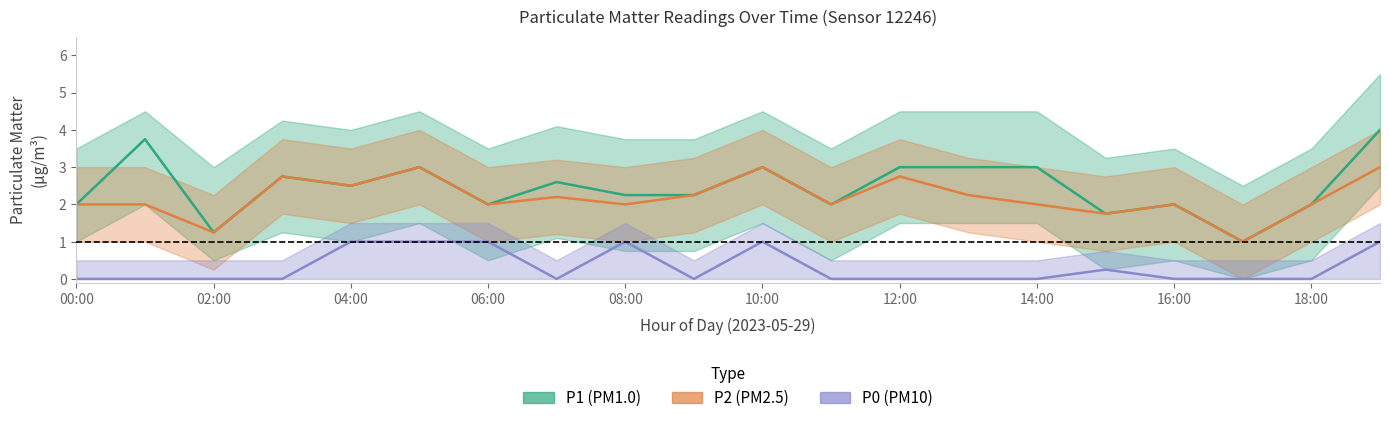

At which category is the sum across all series the highest?

19